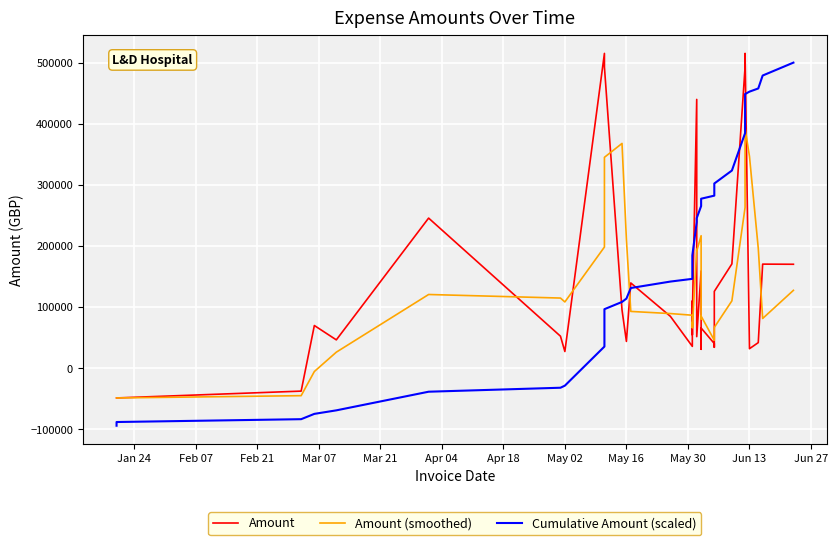

What is the minimum value for Amount (smoothed)?

-48557.7